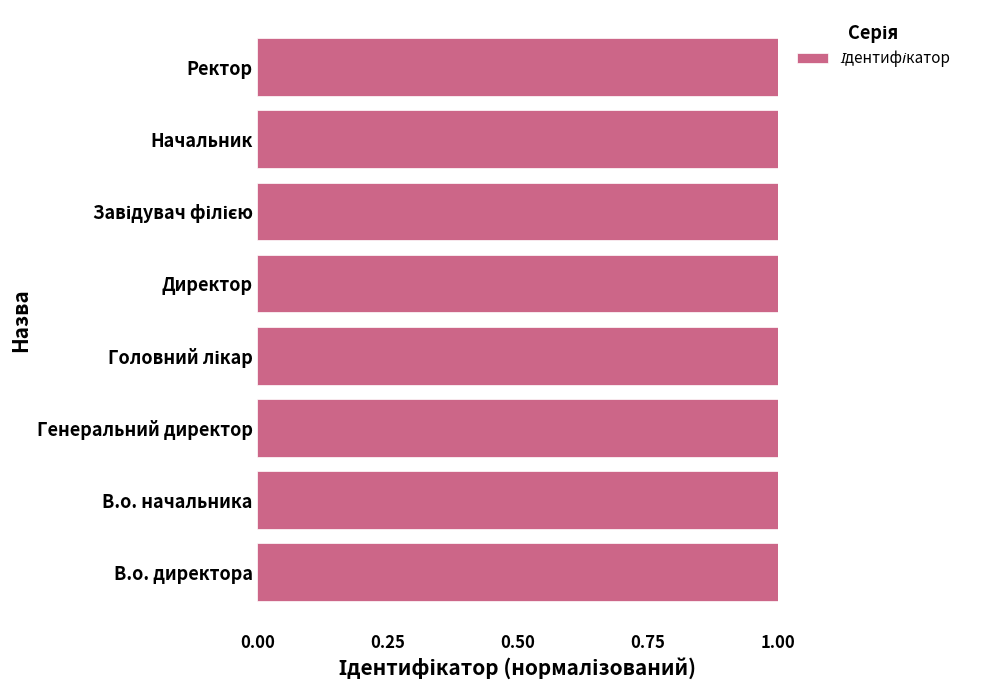

Rank the categories by value from lowest to highest.

Генеральний директор, Начальник, Головний лікар, Ректор, В.о. начальника, В.о. директора, Директор, Завідувач філією